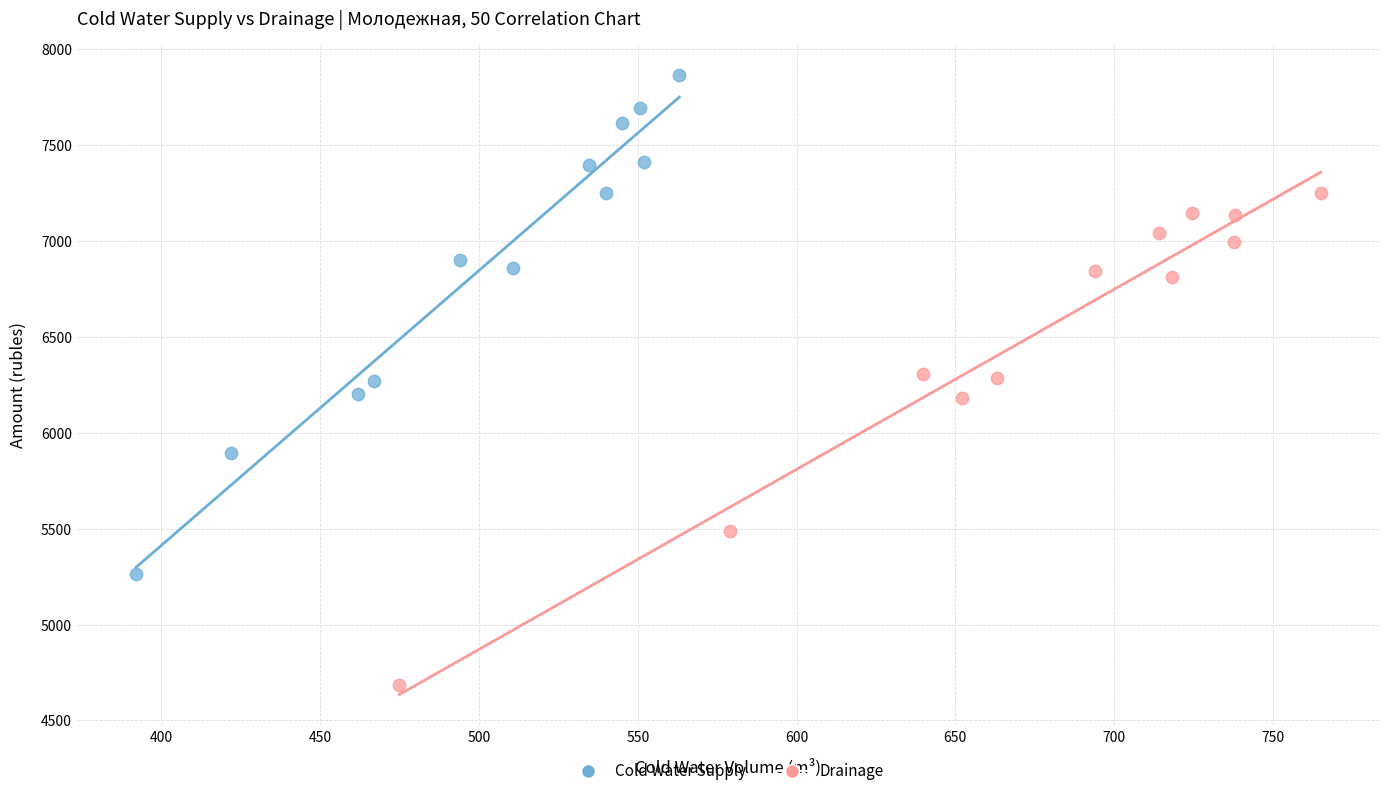

Which series reaches the minimum Y coordinate?

Drainage